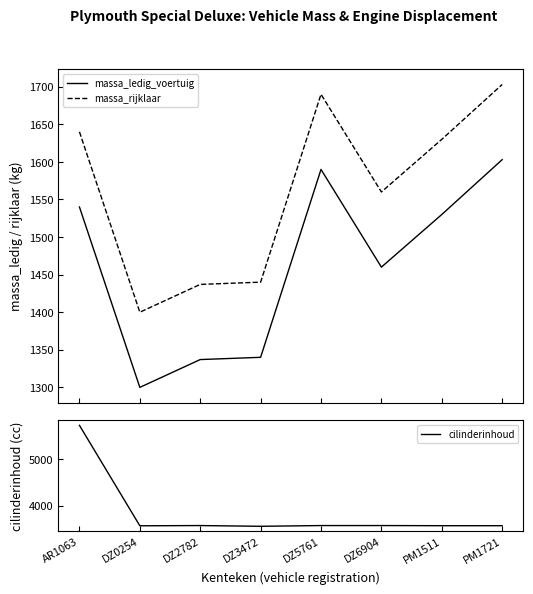

Where does the cilinderinhoud series first go above 3572?

AR1063